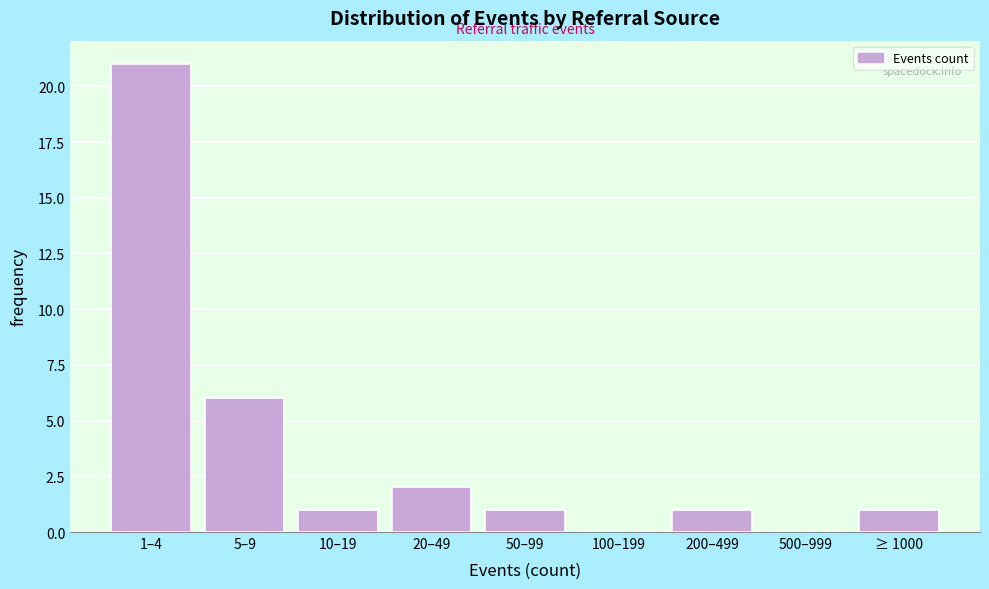

Reading left to right, extract all data points from this chart.

1–4=21	5–9=6	10–19=1	20–49=2	50–99=1	100–199=0	200–499=1	500–999=0	≥ 1000=1